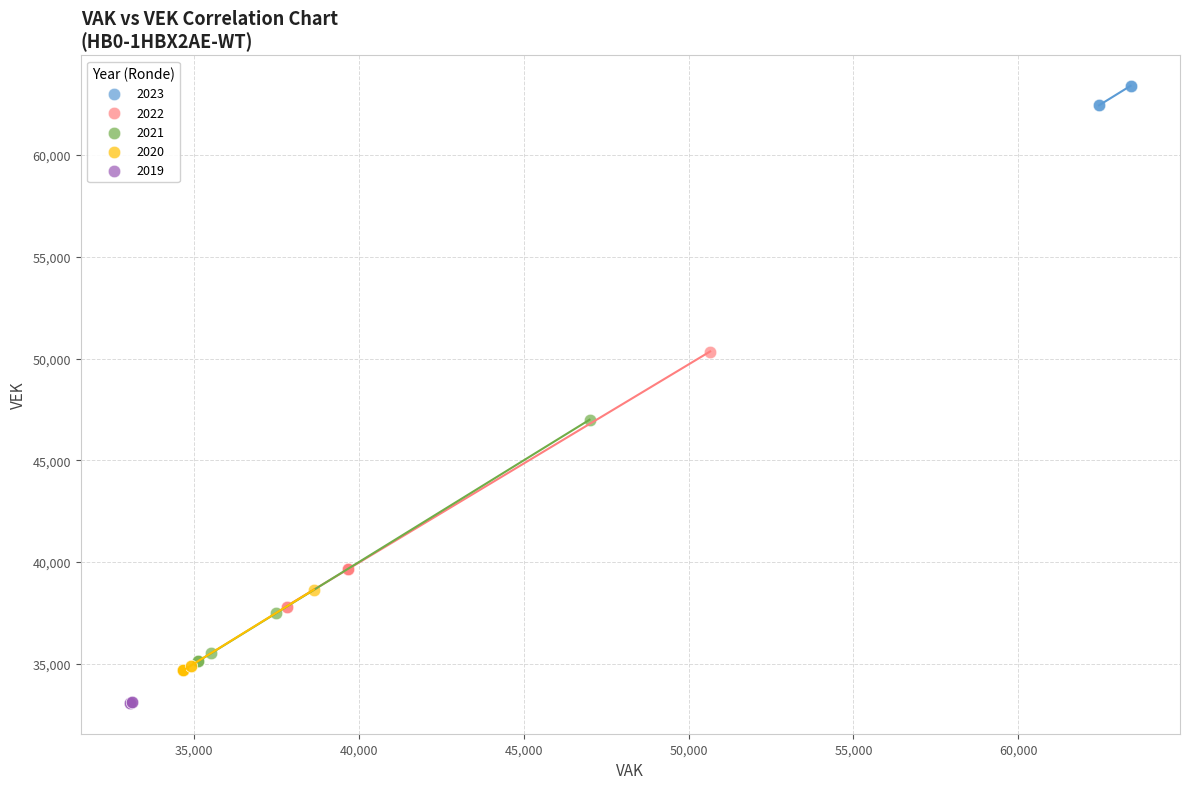

Which series reaches the minimum Y coordinate?

2019